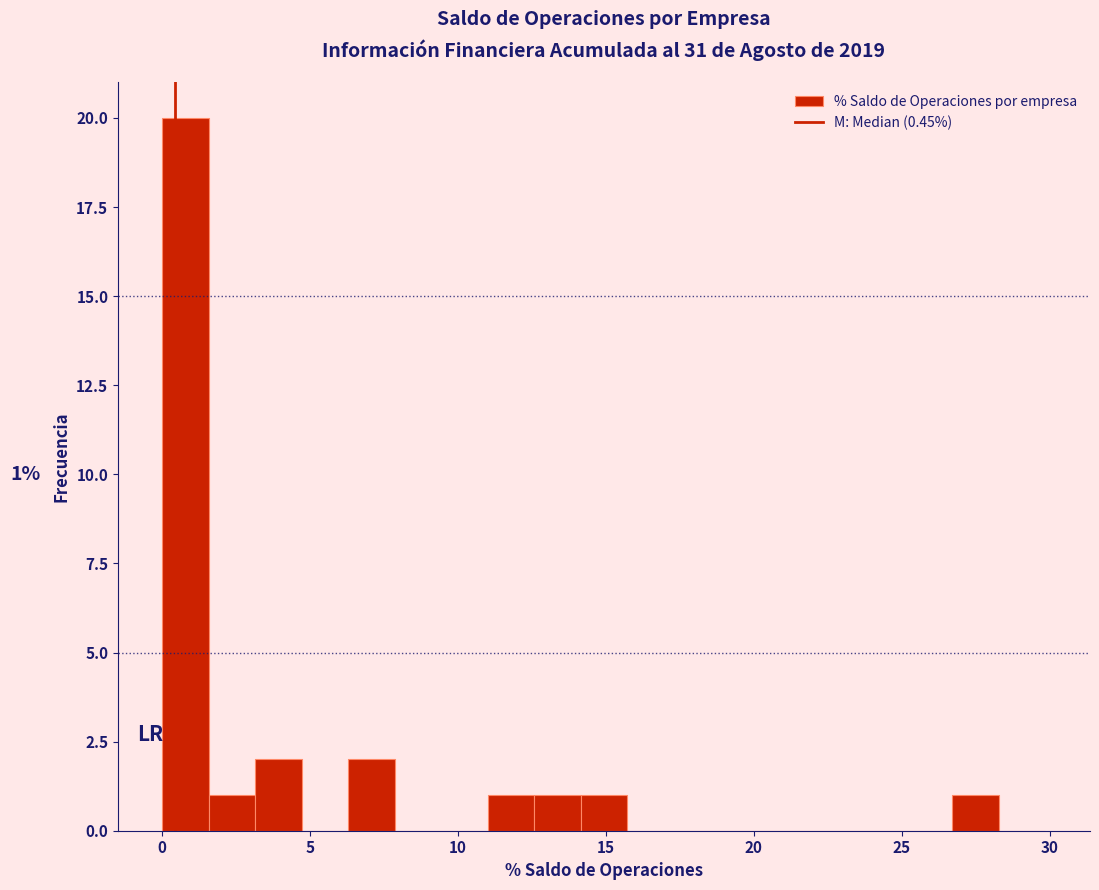

Around what value on the x-axis is the tallest bar? Give the approximate position of its centre, as read against the axis.

1.0